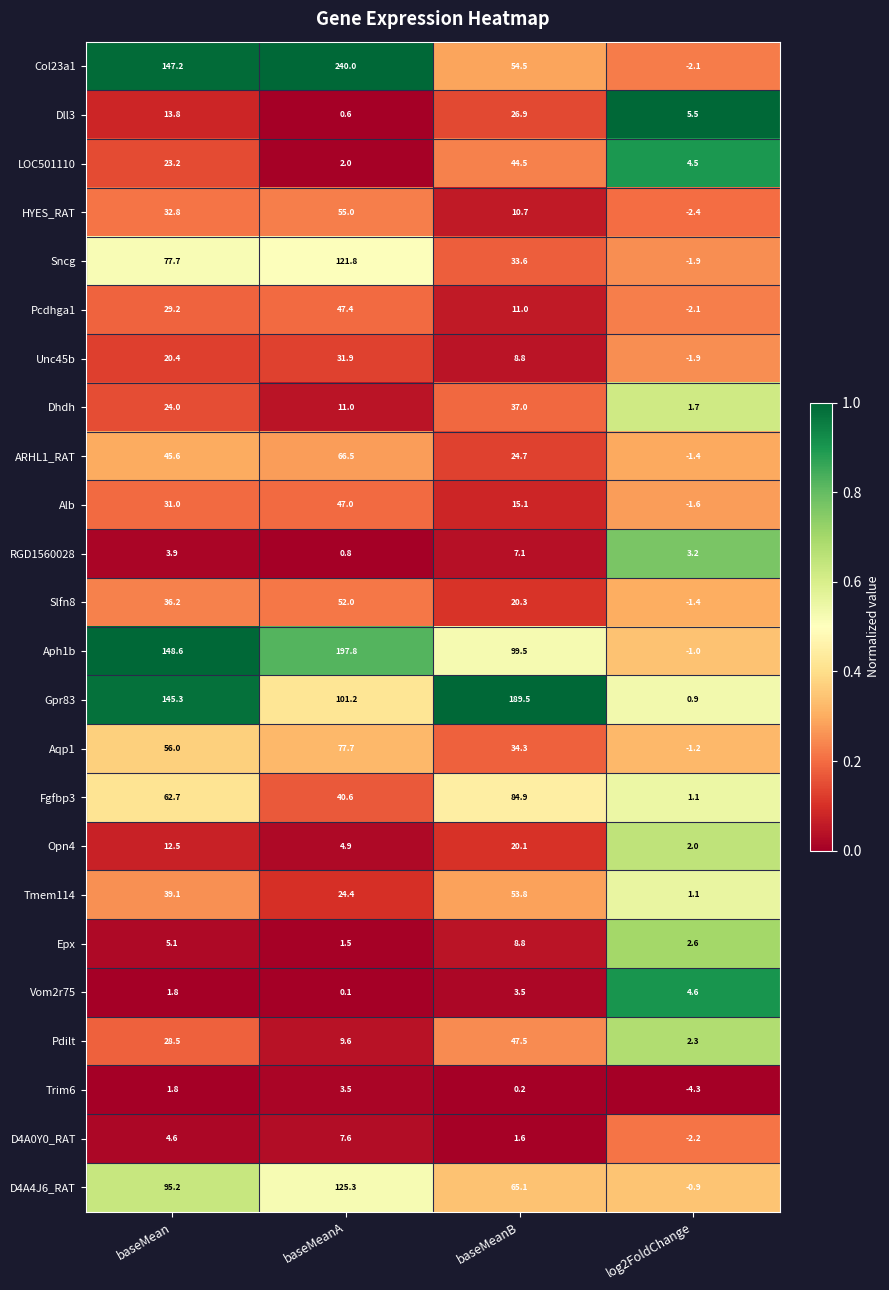

Rank the series by their maximum value, from lowest to highest.

Trim6, Vom2r75, RGD1560028, D4A0Y0_RAT, Epx, Opn4, Dll3, Unc45b, Dhdh, LOC501110, Alb, Pcdhga1, Pdilt, Slfn8, Tmem114, HYES_RAT, ARHL1_RAT, Aqp1, Fgfbp3, Sncg, D4A4J6_RAT, Gpr83, Aph1b, Col23a1